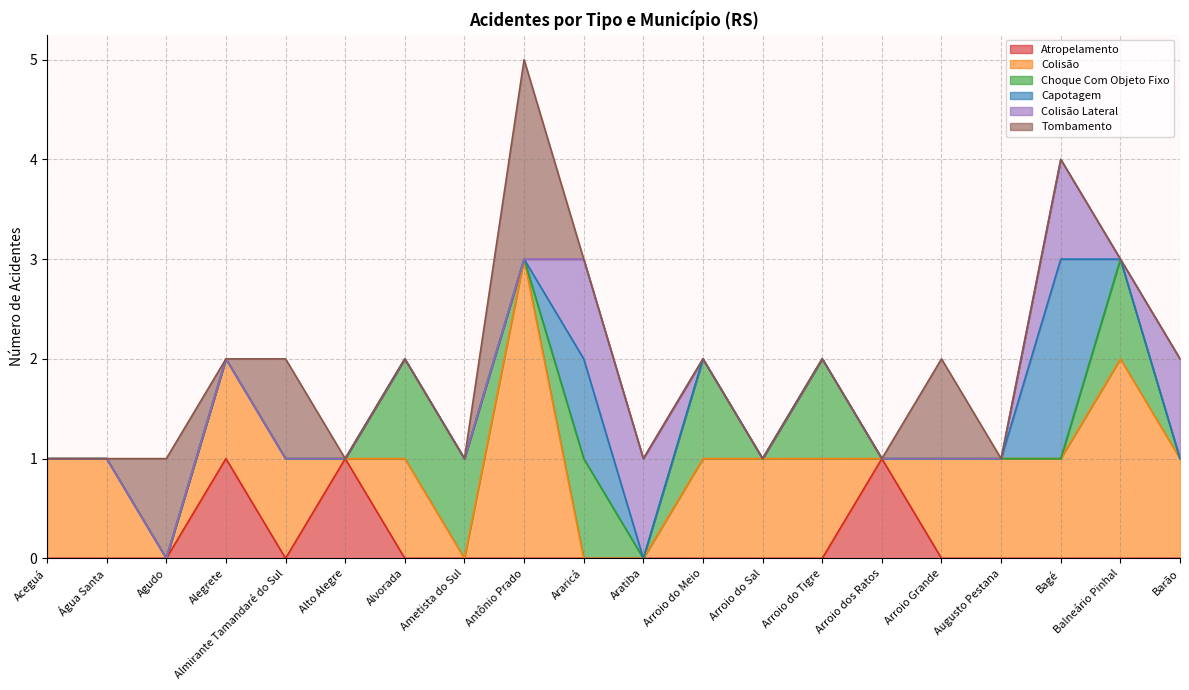

Rank the series at Bagé from lowest to highest value.

Atropelamento, Choque Com Objeto Fixo, Tombamento, Colisão, Colisão Lateral, Capotagem